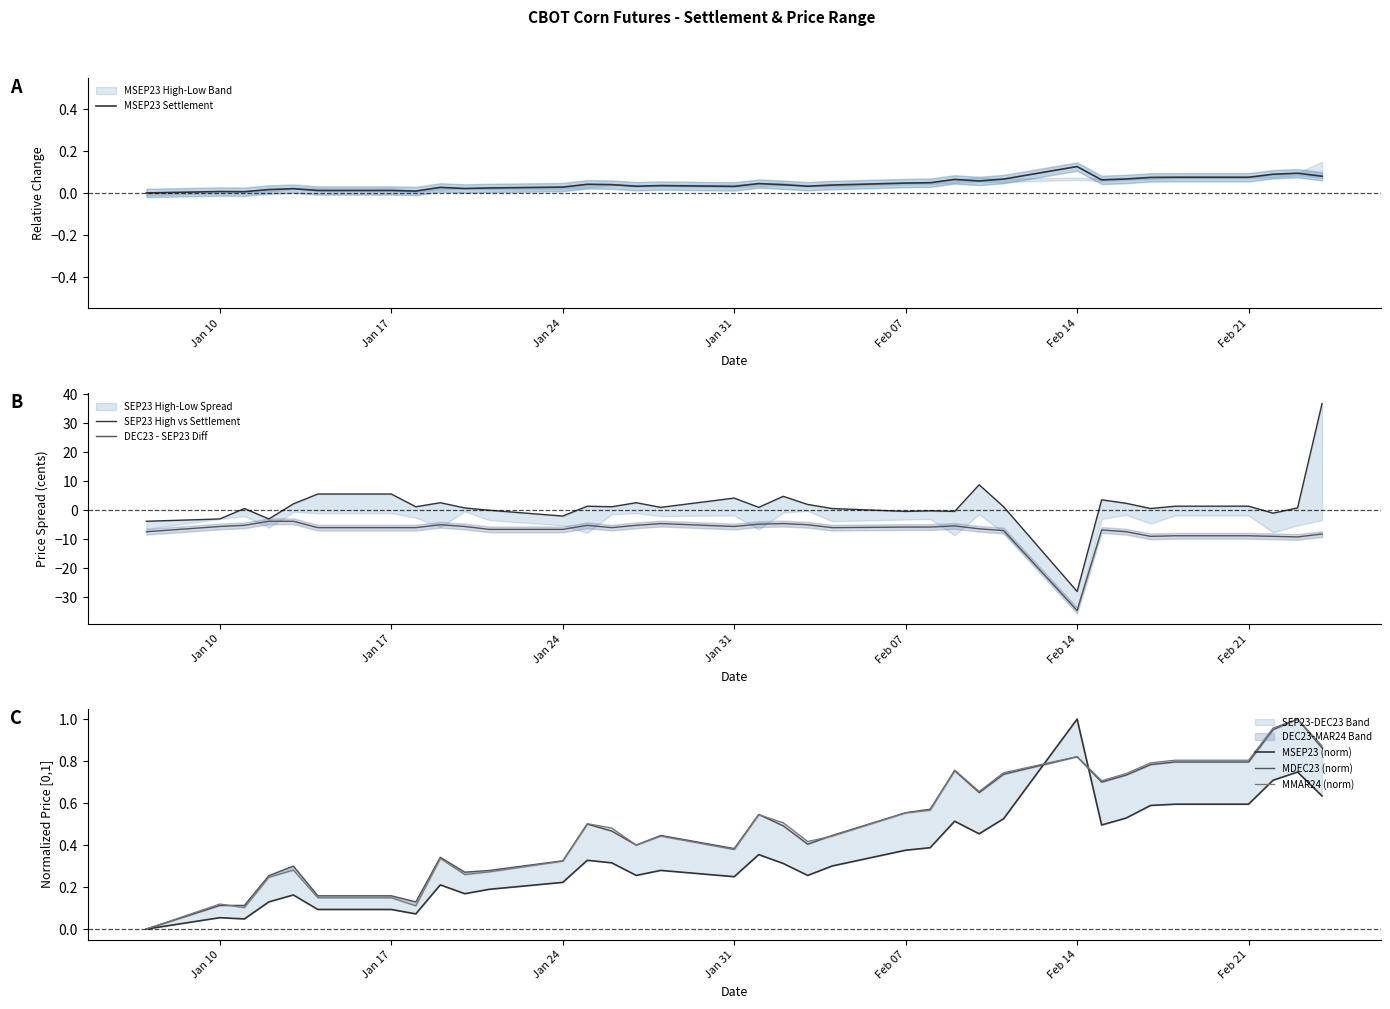

At how many categories does at least one series exceed 0?

34